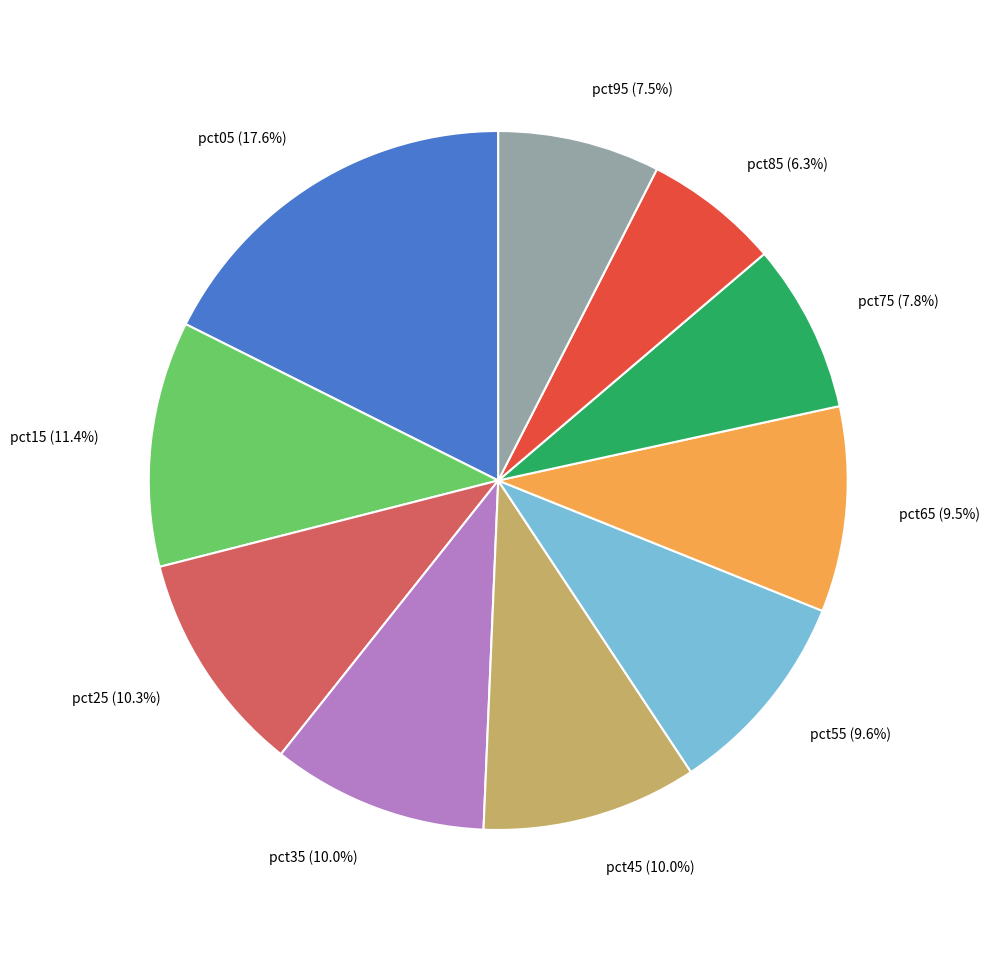

Does any single category account for the majority?

No